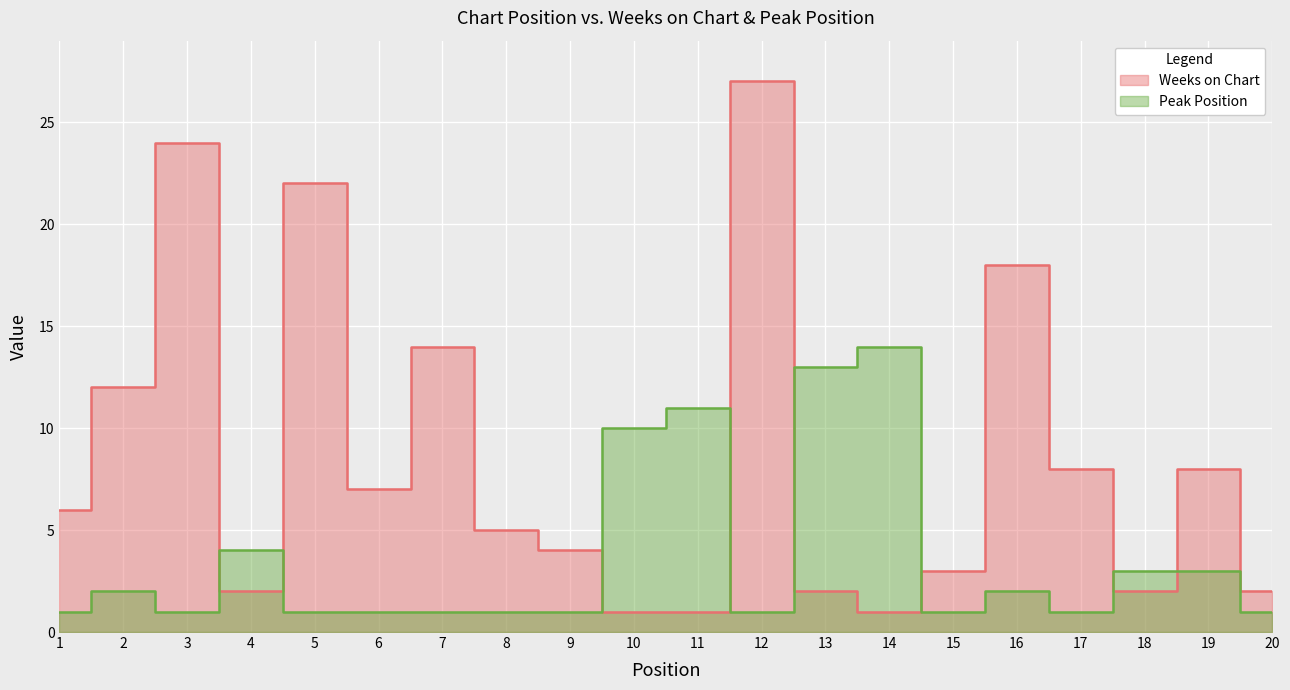

At which category does the chart reach its minimum across all series?

10